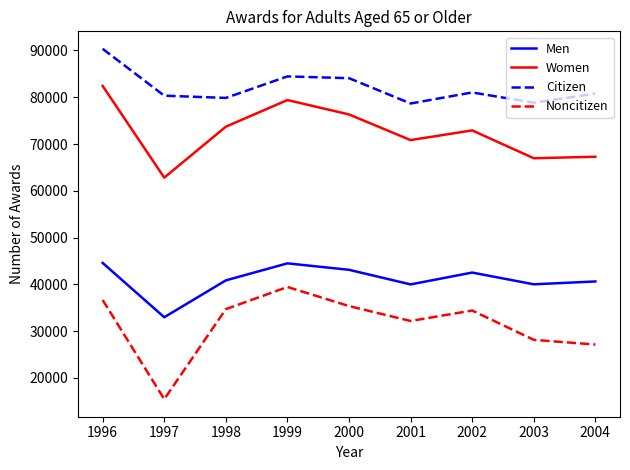

Which series has the widest spread of values?

Noncitizen